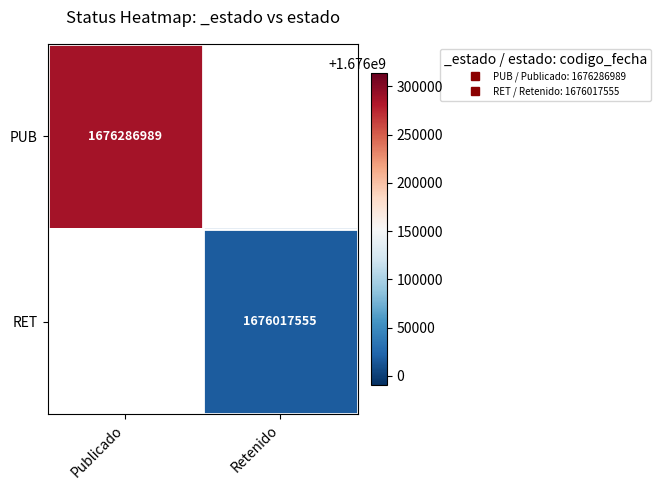

Count the number of data series in this chart.

2